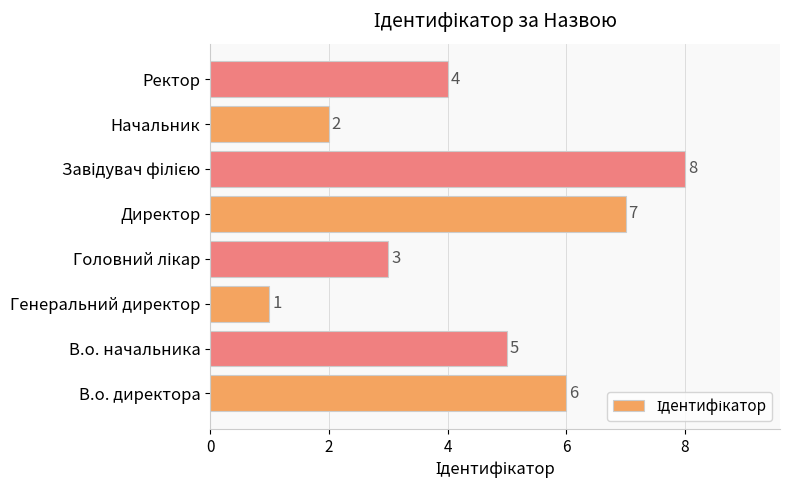

Where is the data nearest to the value 4?

Ректор